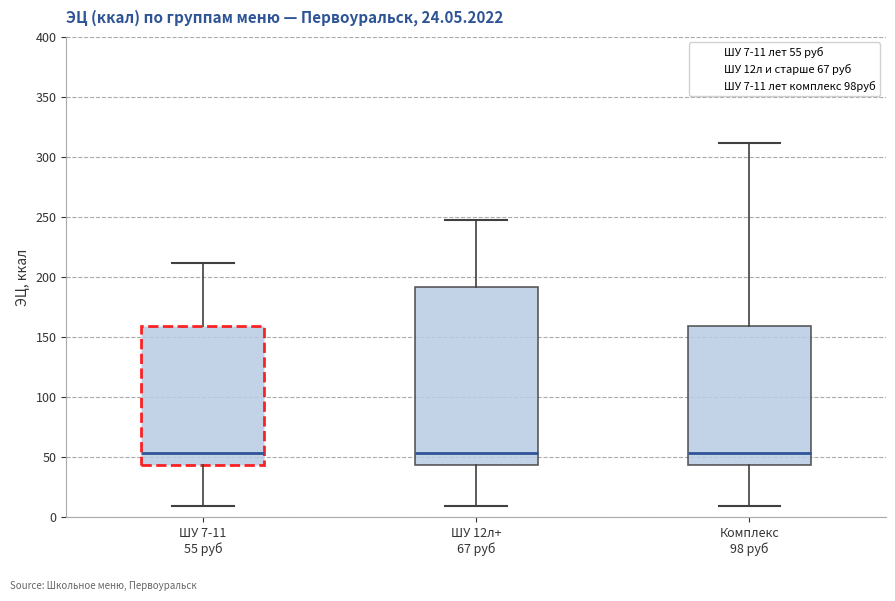

Reading left to right, read every box against the y-axis: the position of its median line, the range the box covers, and the ends of its whiskers. The values are not printed on the chart, so give them approximately, as read against the axis.

ШУ 7-11 55 руб: median 55, box 45 to 160, whiskers 10 to 210
ШУ 12л+ 67 руб: median 55, box 45 to 190, whiskers 10 to 245
Комплекс 98 руб: median 55, box 45 to 160, whiskers 10 to 310